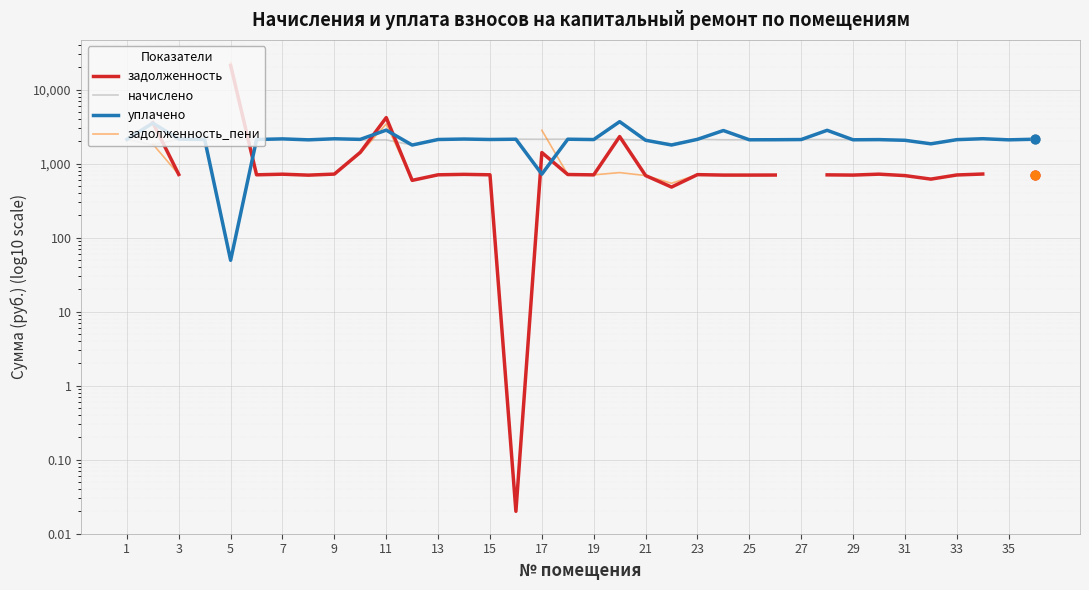

Which series has the largest total across all categories?

уплачено